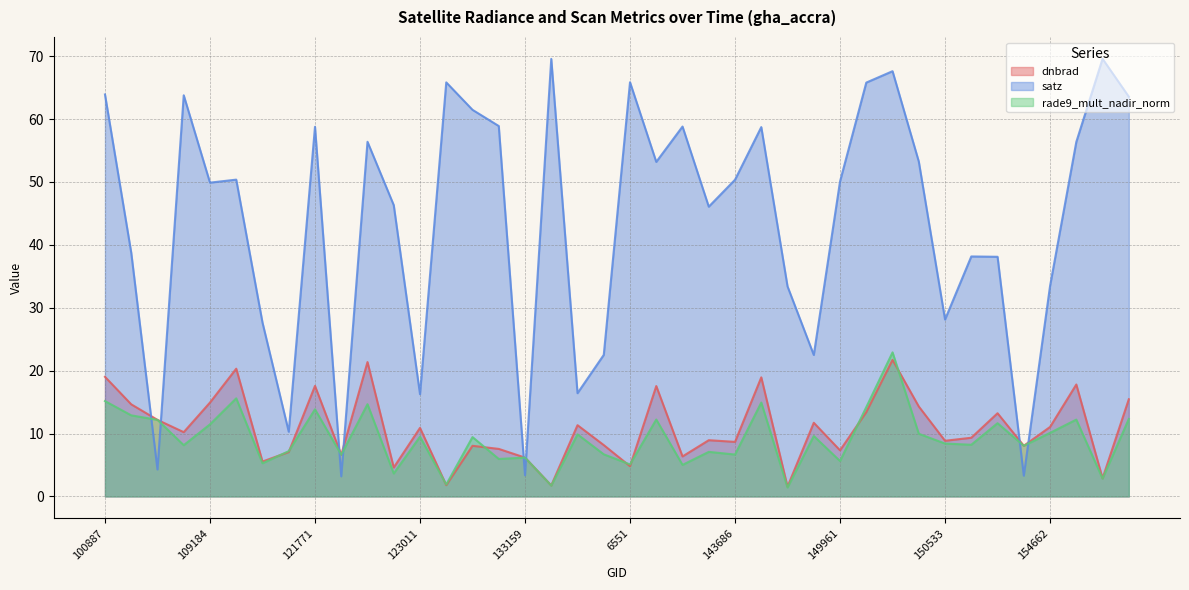

What are all the series names shown in the legend?

dnbrad, satz, rade9_mult_nadir_norm